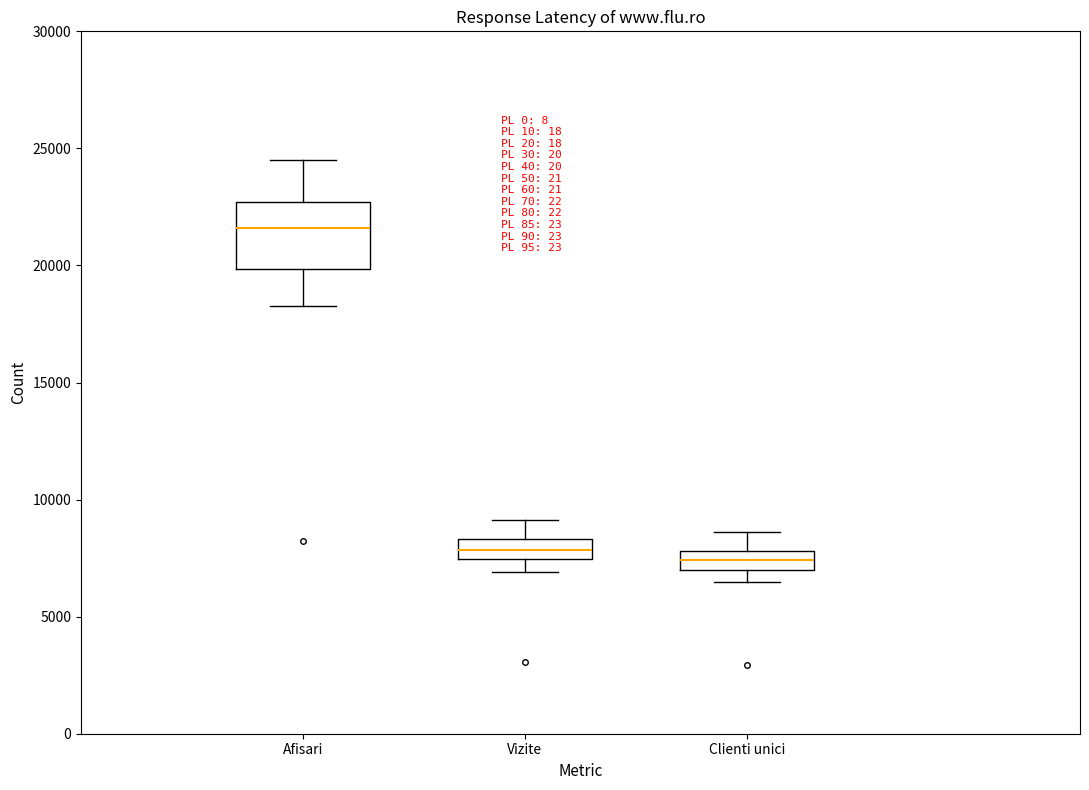

Reading left to right, transcribe this box plot: for each box, give where its median line is, the range the box spans, and where its two whiskers end, as read against the y-axis. The values are not printed on the chart, so give them approximately, as read against the axis.

Afisari: median 21500, box 20000 to 22500, whiskers 18500 to 24500
Vizite: median 8000, box 7500 to 8500, whiskers 7000 to 9000
Clienti unici: median 7500, box 7000 to 8000, whiskers 6500 to 8500